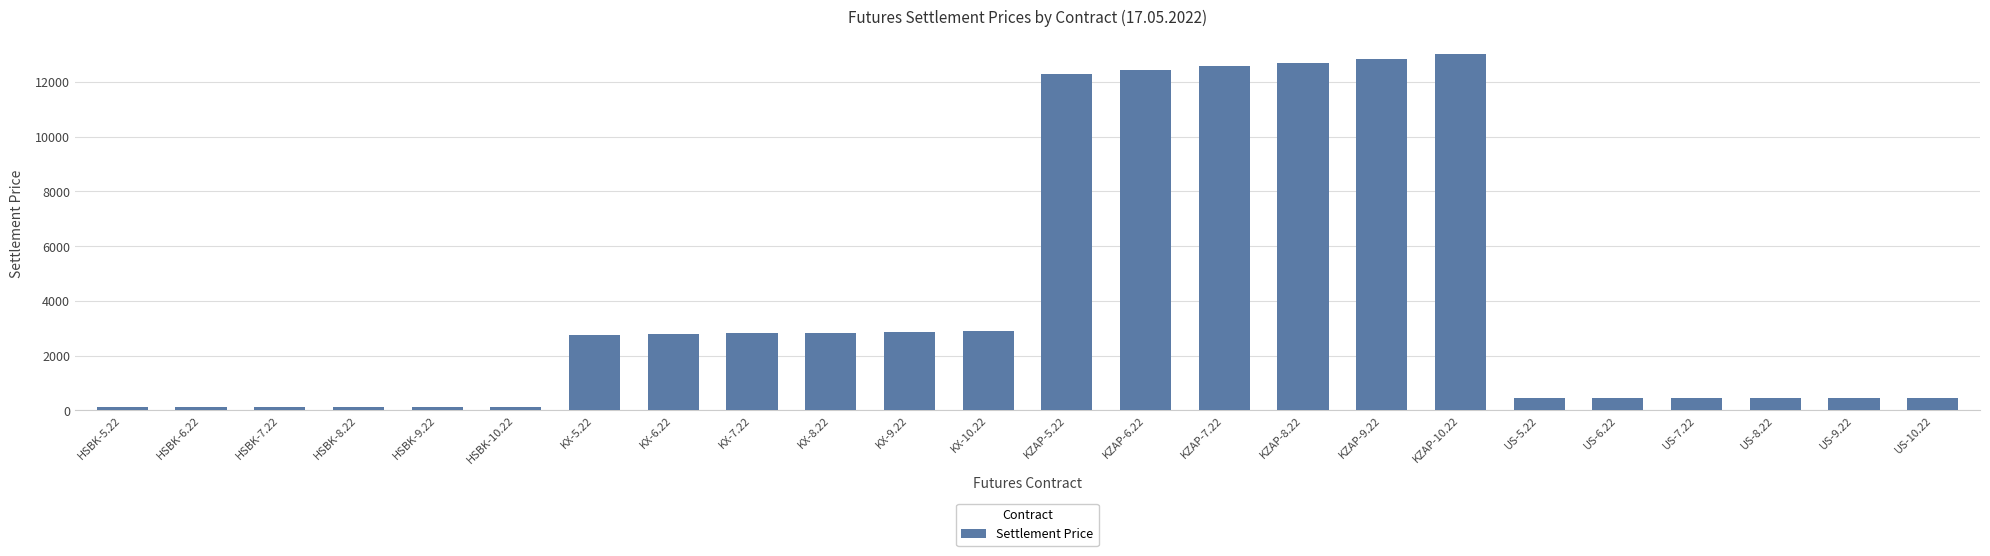

What is the greatest value displayed?

13007.4